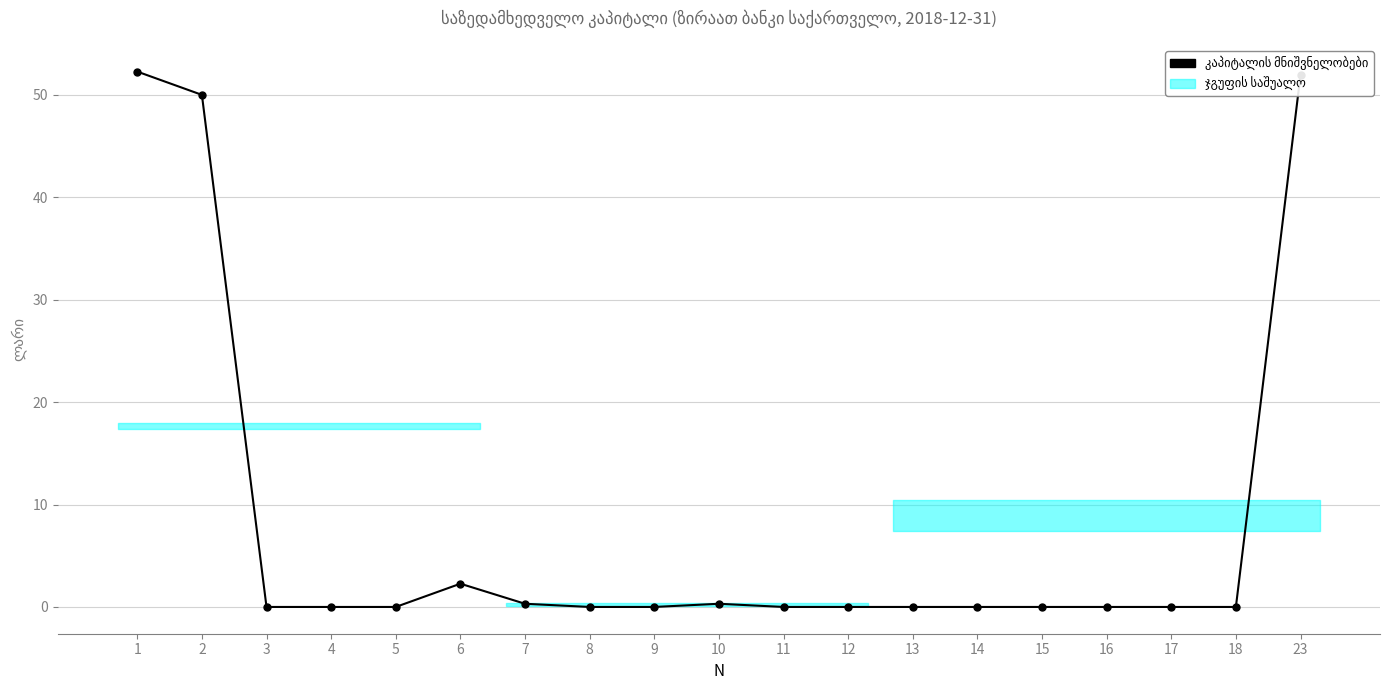

At which label is the value closest to 26?

6